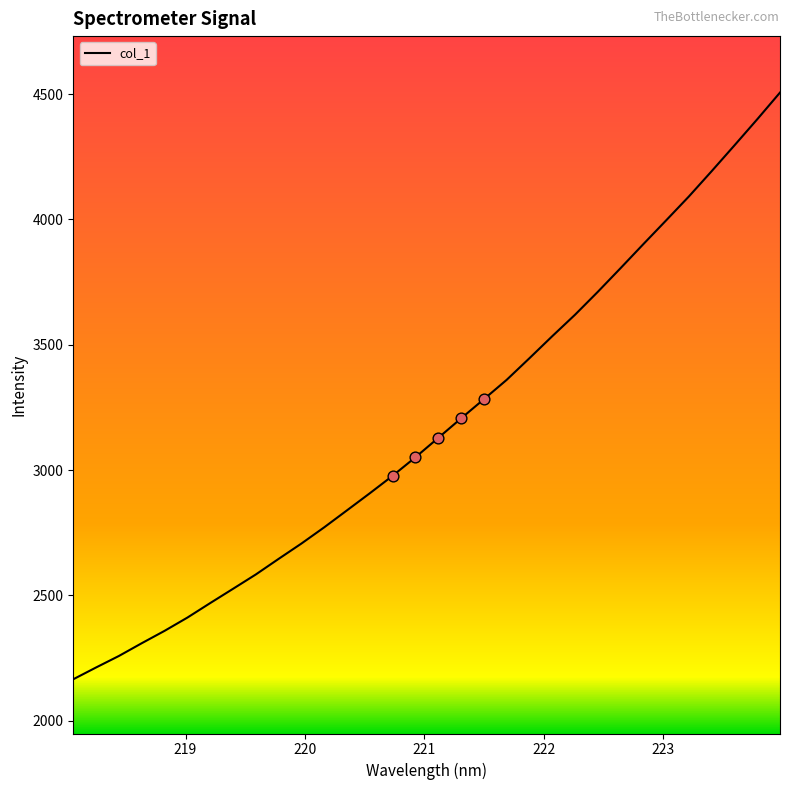

What is the difference between the maximum and minimum values?

2341.5